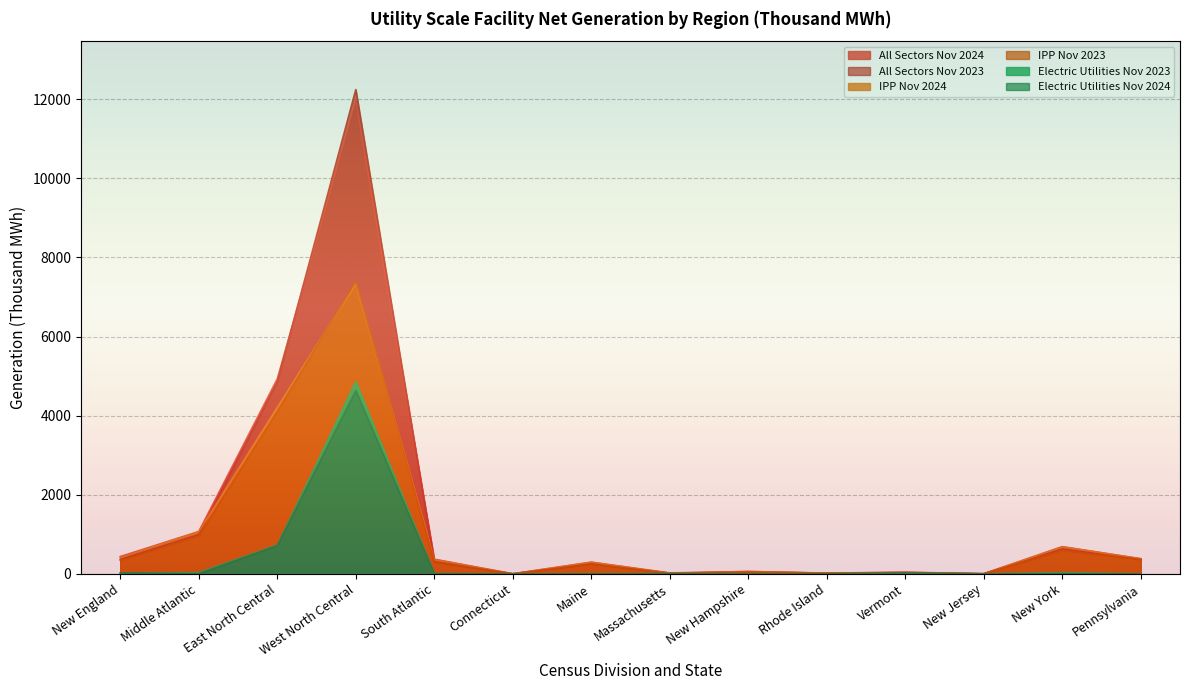

True or false: IPP Nov 2023 and Electric Utilities Nov 2023 cross at least once.

False